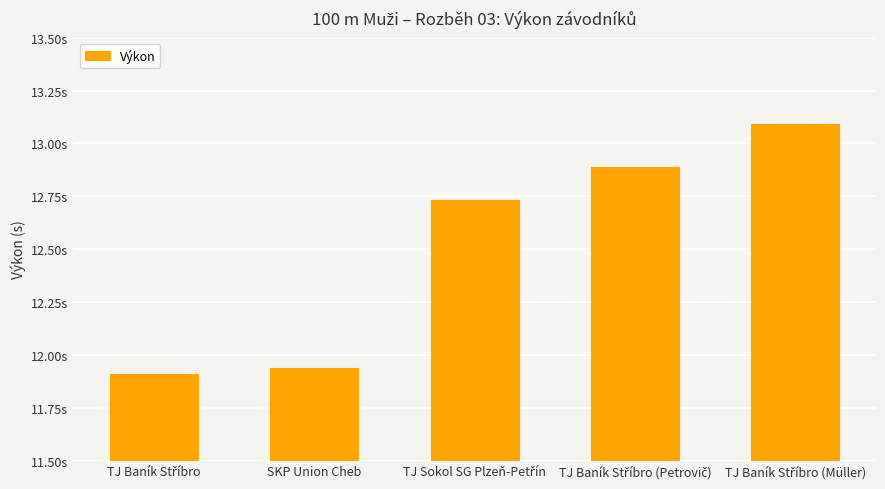

Is it true that the value at SKP Union Cheb is 11.9?

True